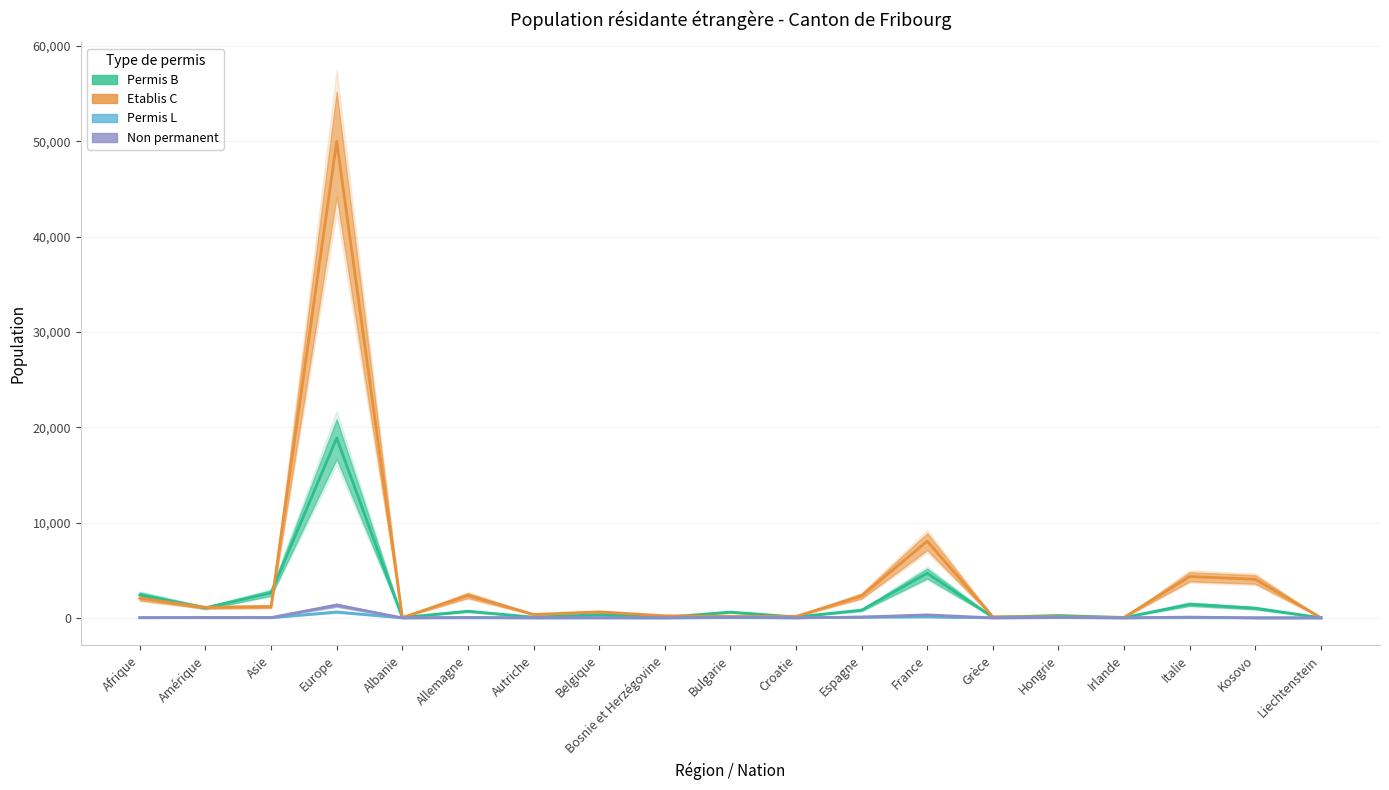

Between Hongrie and Irlande, which series saw the biggest shift?

Permis de séjour (B) Total